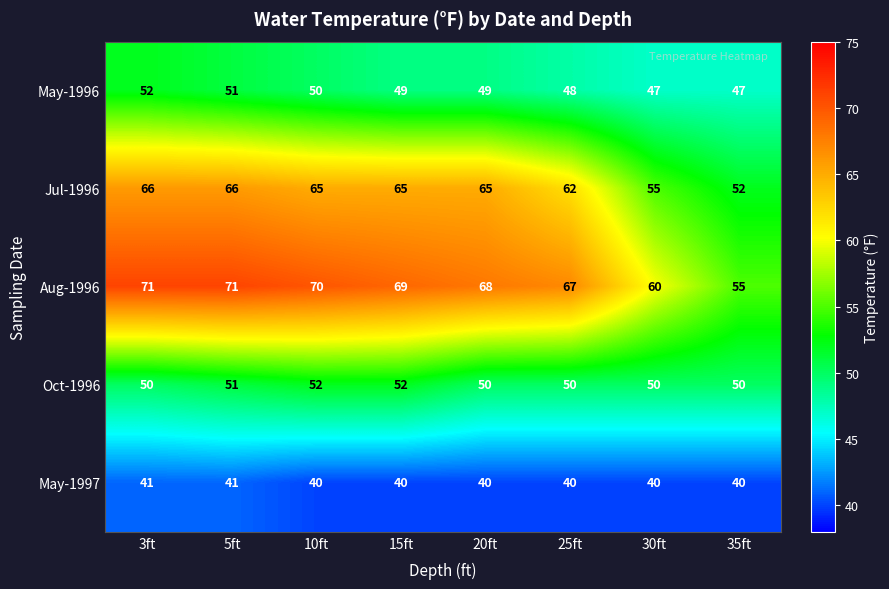

What is the sum of the Oct-1996 values at 20ft and 10ft?

102